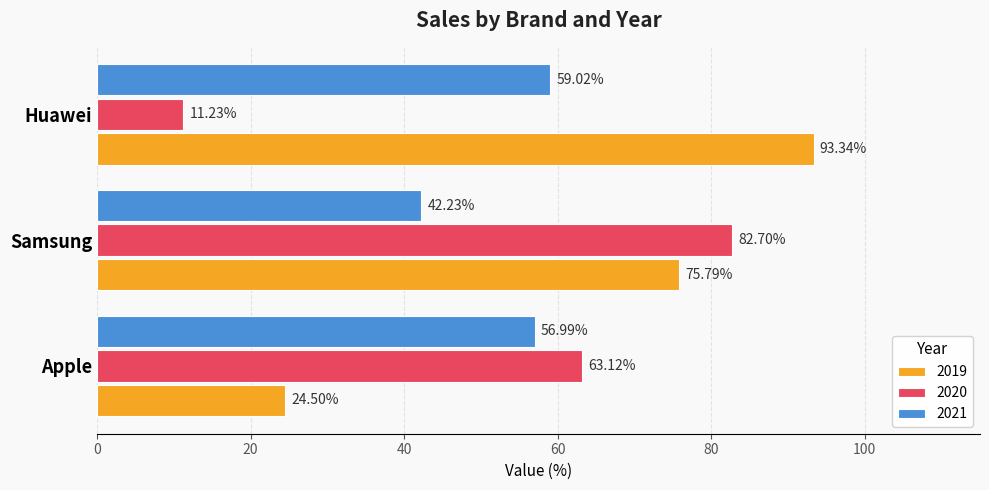

Which series has the largest range (max minus min)?

2020